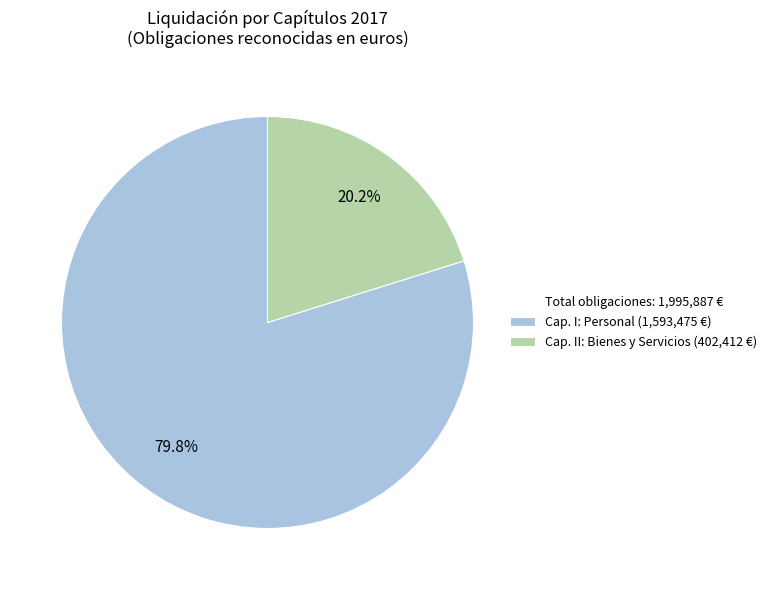

What is the smallest slice in the pie chart?

Cap. II: Bienes y Servicios (402,412 €)